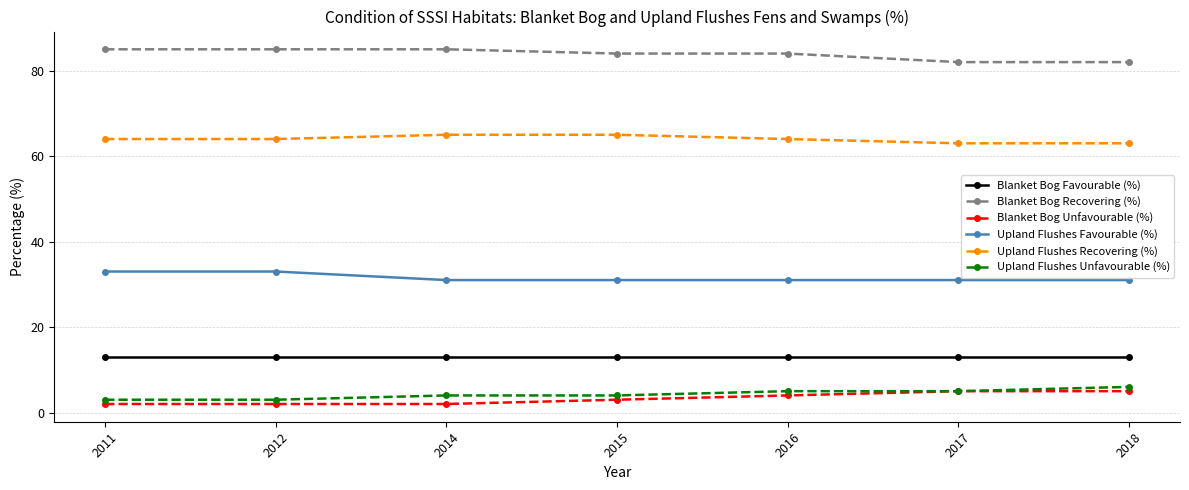

What is the highest value of the Upland Flushes Favourable (%) series?

33